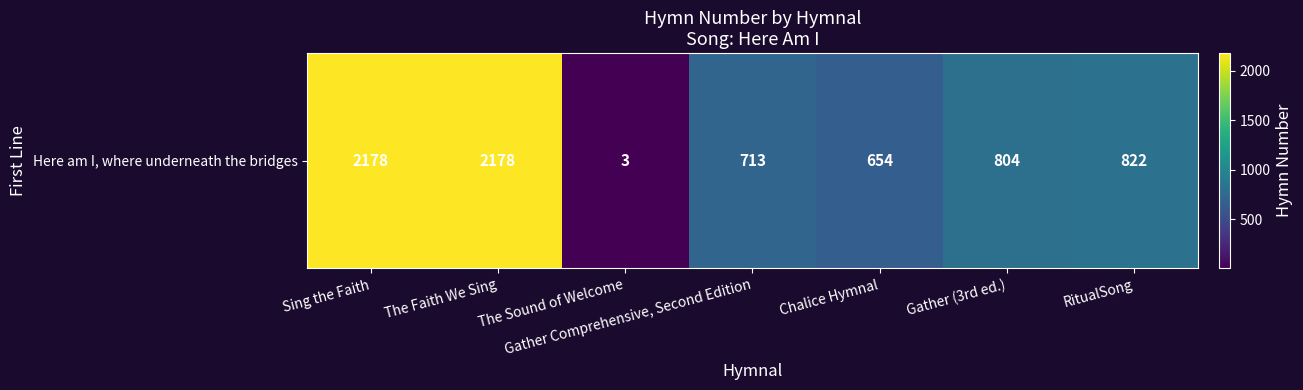

The chart shows a value of 3 at The Sound of Welcome. True or false?

True